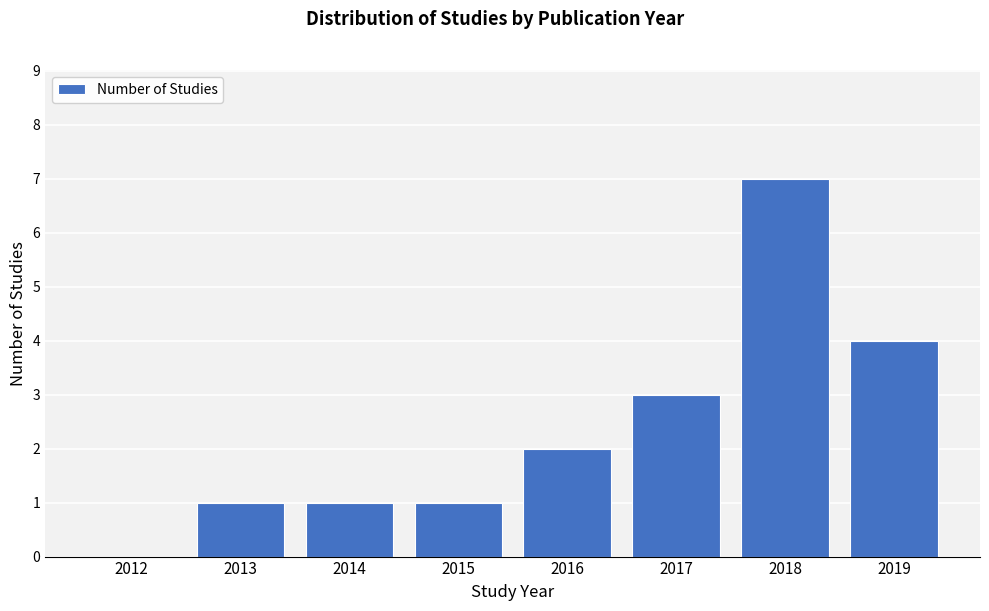

Reading right to left, list all the values displayed in this chart.

2019=4	2018=7	2017=3	2016=2	2015=1	2014=1	2013=1	2012=0